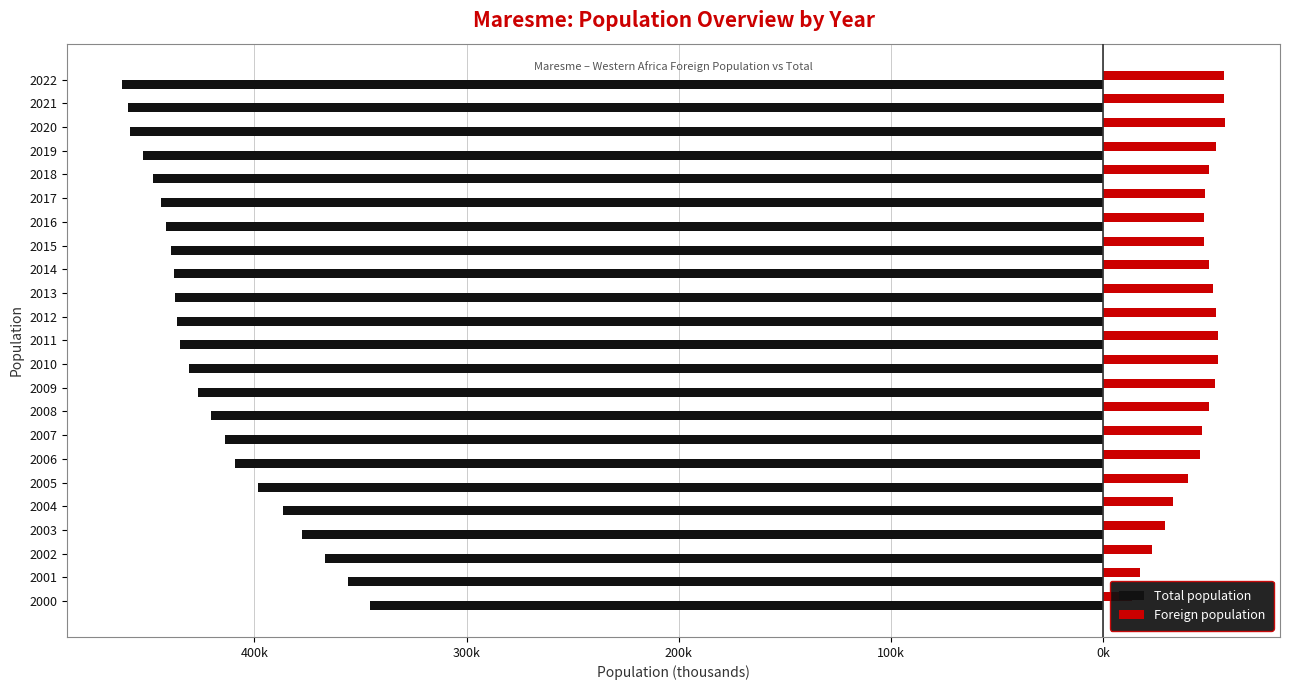

Count the number of data series in this chart.

2